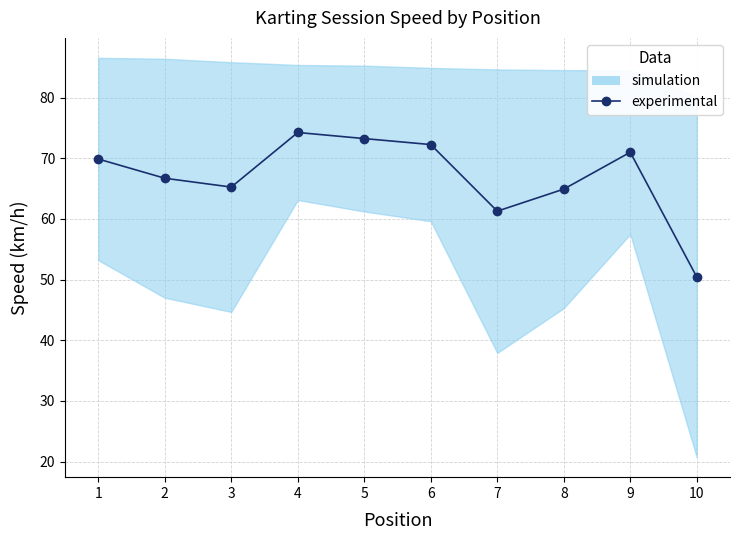

Between 2 and 6, which is larger?

6